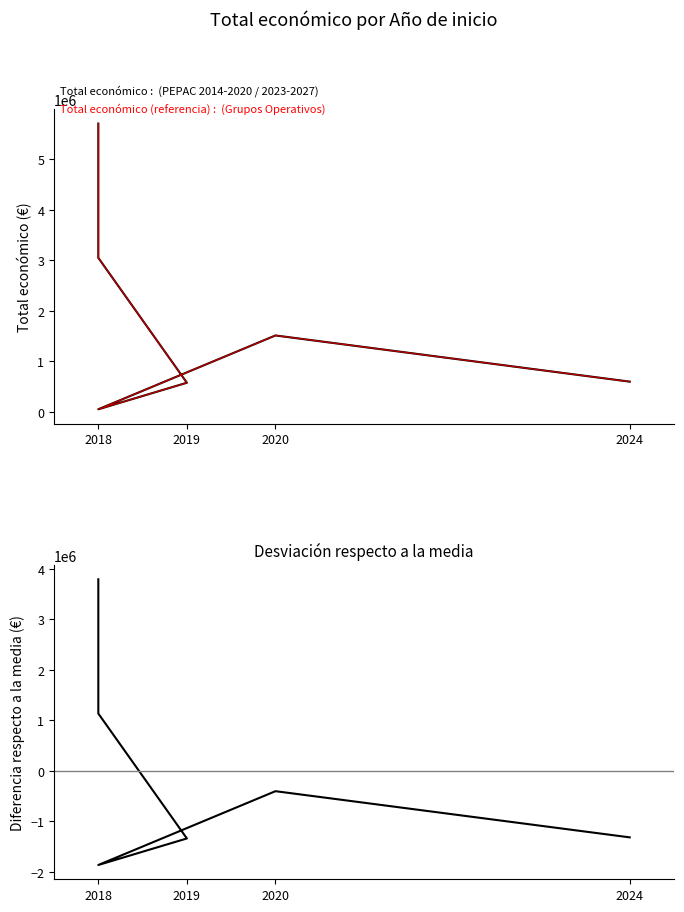

Between 2018 and 2020, which is larger?

2018